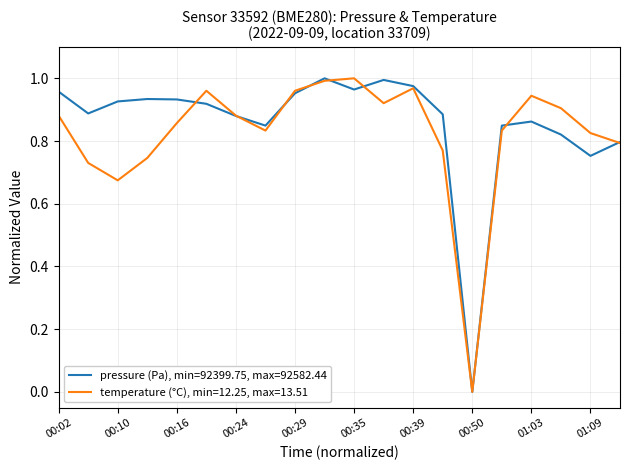

Rank the series by their average value, from highest to lowest.

pressure (Pa), min=92399.75, max=92582.44, temperature (°C), min=12.25, max=13.51